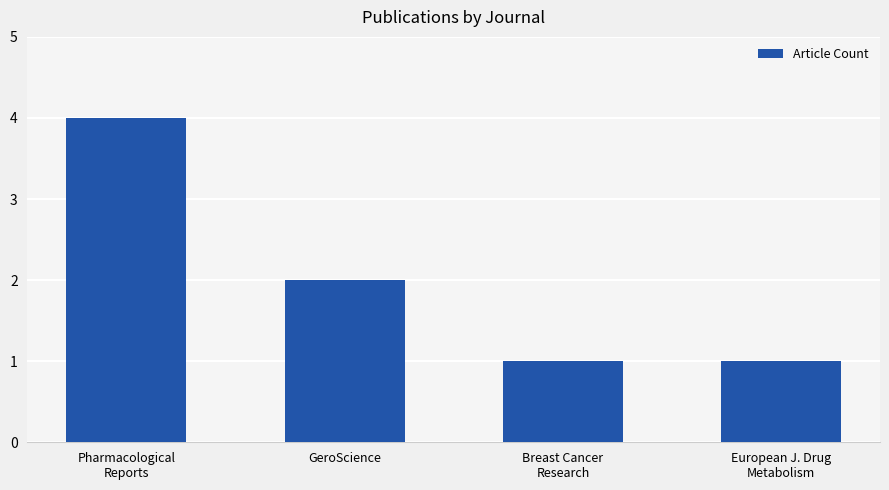

True or false: the data shows 1 at GeroScience.

False